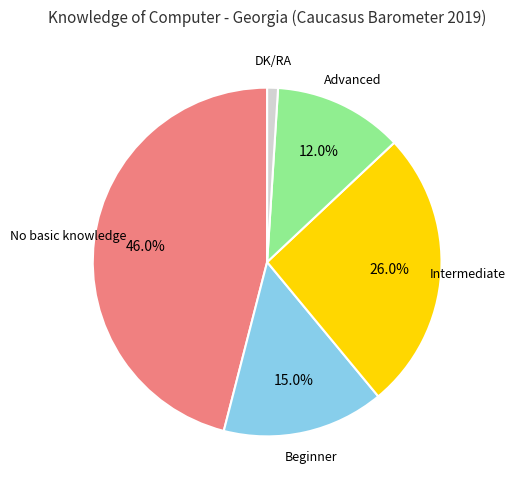

How many slices are in this pie chart?

5